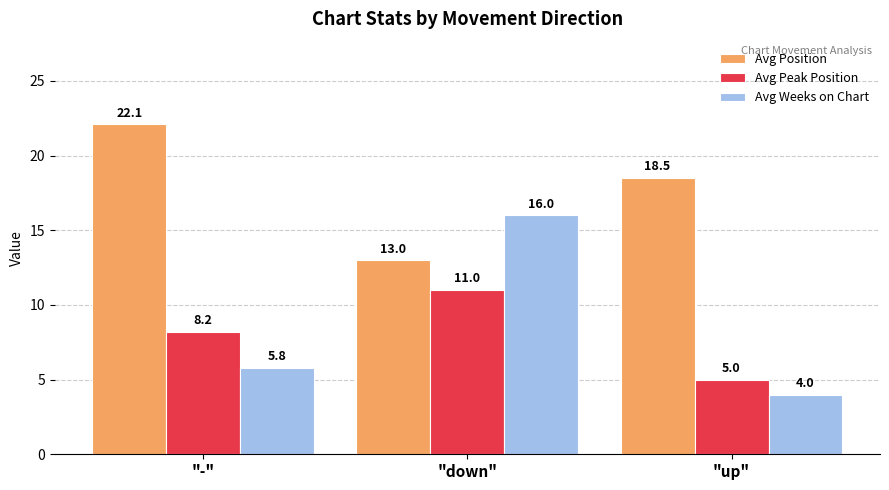

The Avg Peak Position series shows 12.5 at "-". True or false?

False